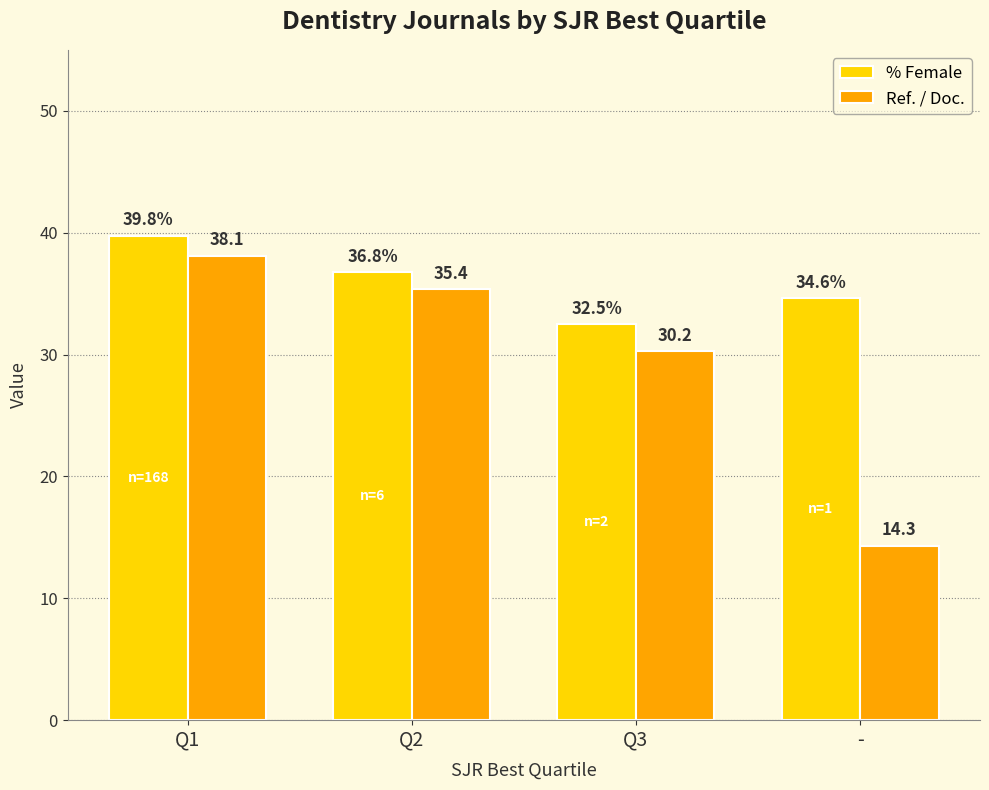

What position from the right is Q2?

3